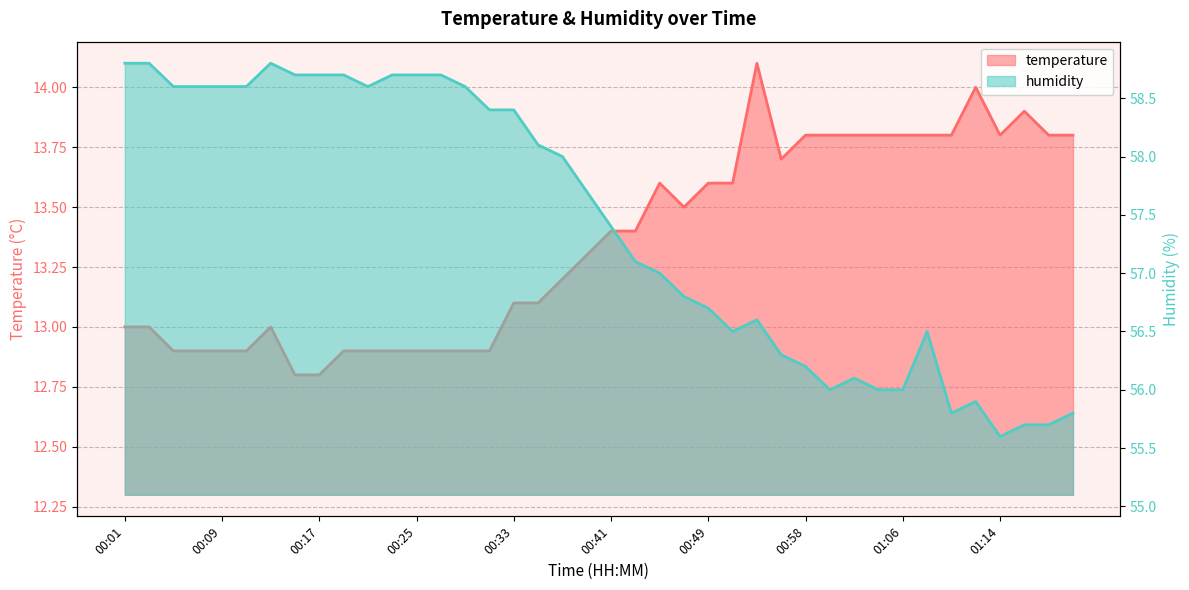

True or false: temperature and humidity cross at least once.

False